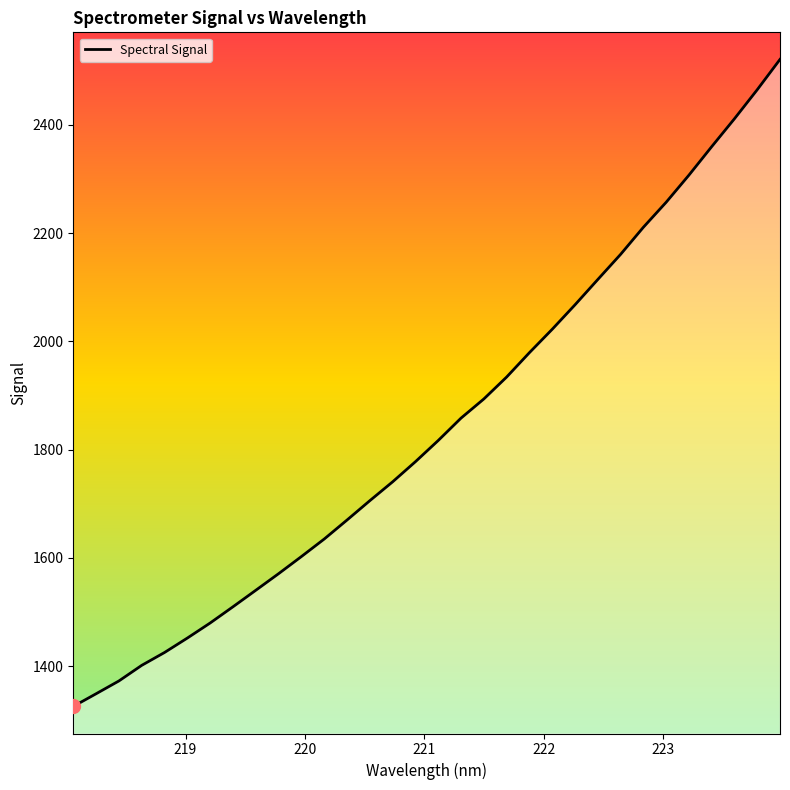

What is the difference between the maximum and minimum values?

1195.3